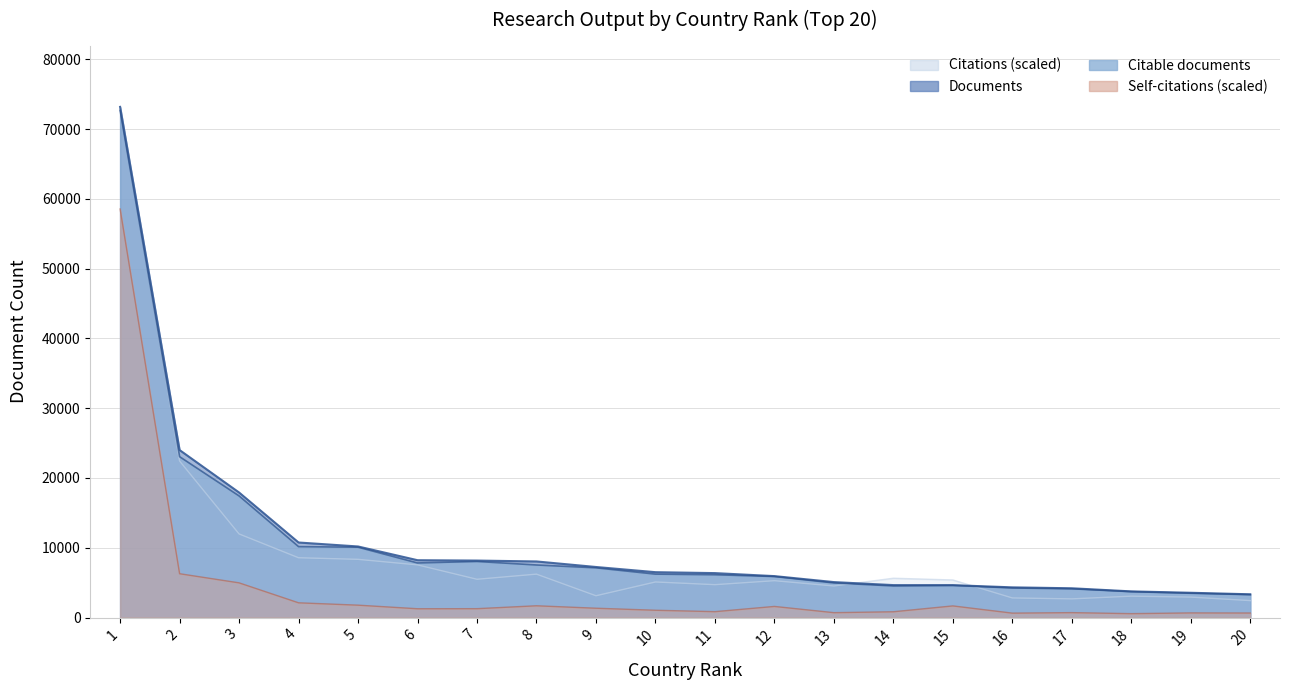

Rank the series by their maximum value, from highest to lowest.

Documents, Citations, Citable documents, Self-citations